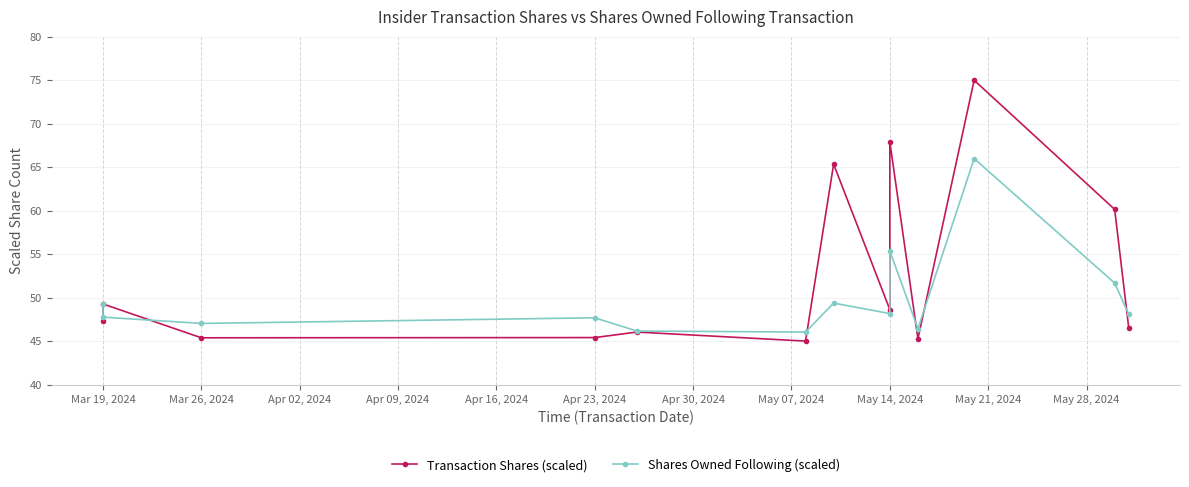

What is the minimum value for Shares Owned Following (scaled)?

46.1